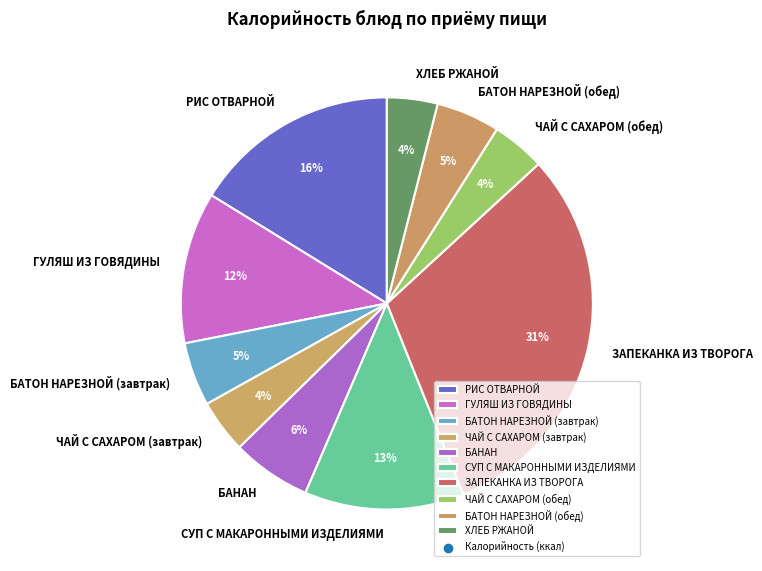

Which slice is the largest?

ЗАПЕКАНКА ИЗ ТВОРОГА